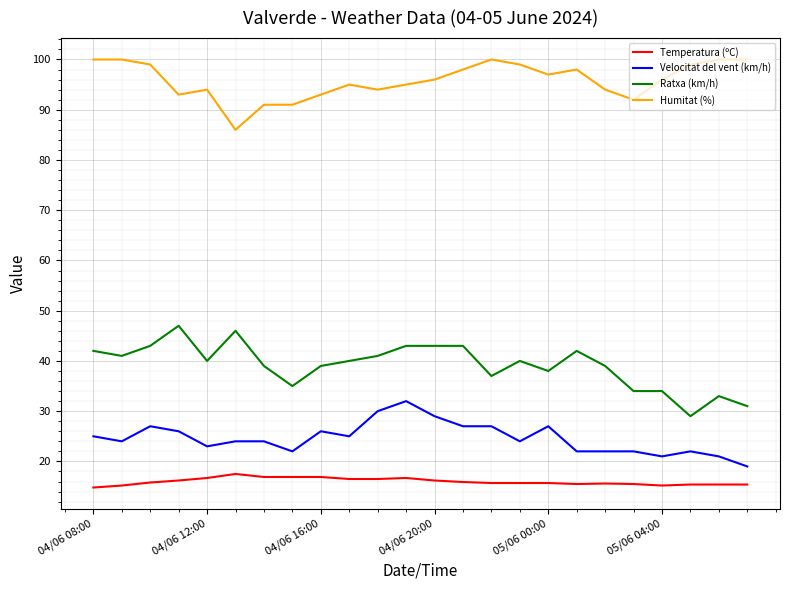

What is the minimum value for Temperatura (ºC)?

14.8